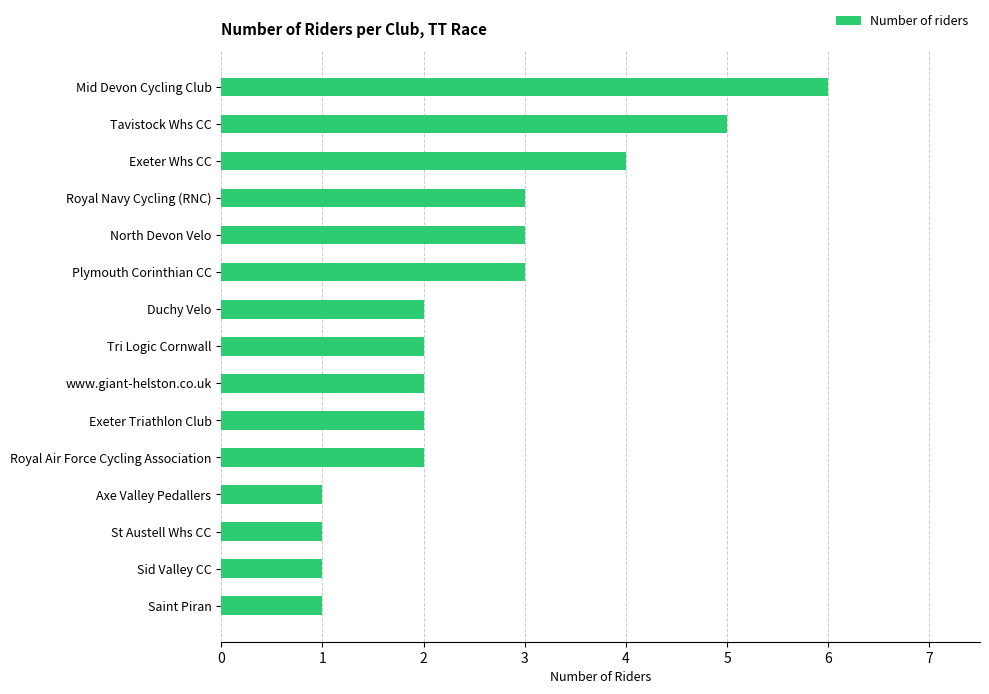

What is the average value?

3